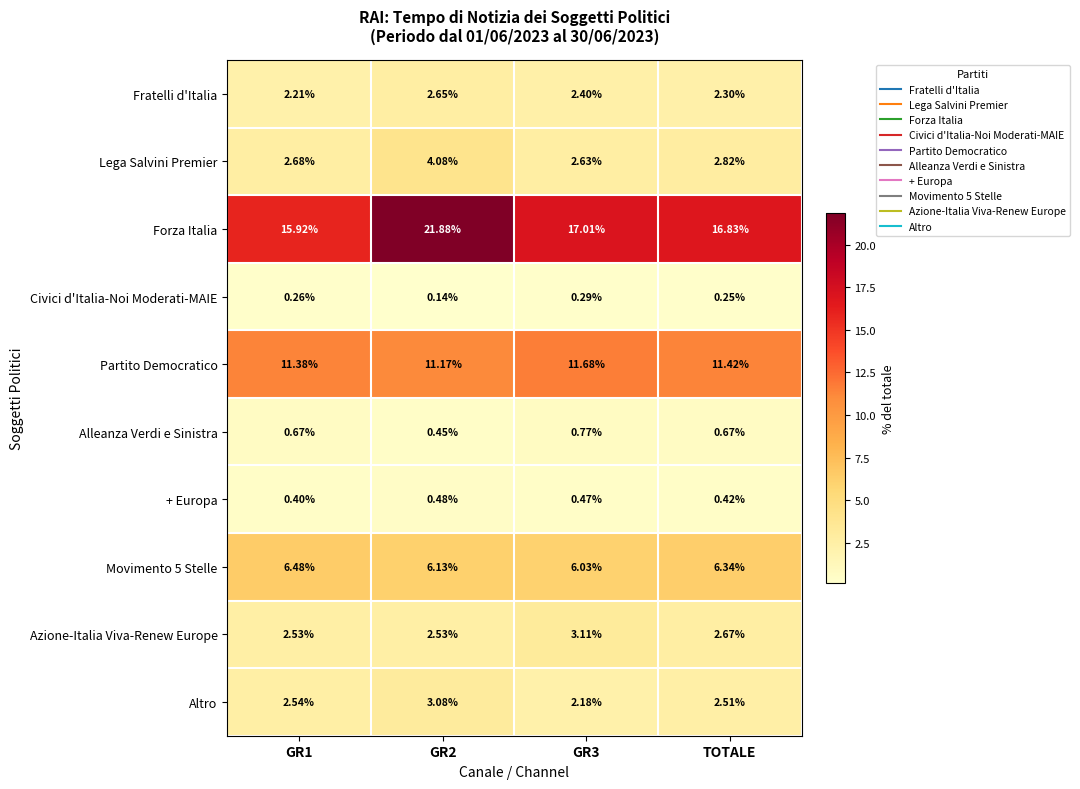

What is the greatest value displayed?

21.9